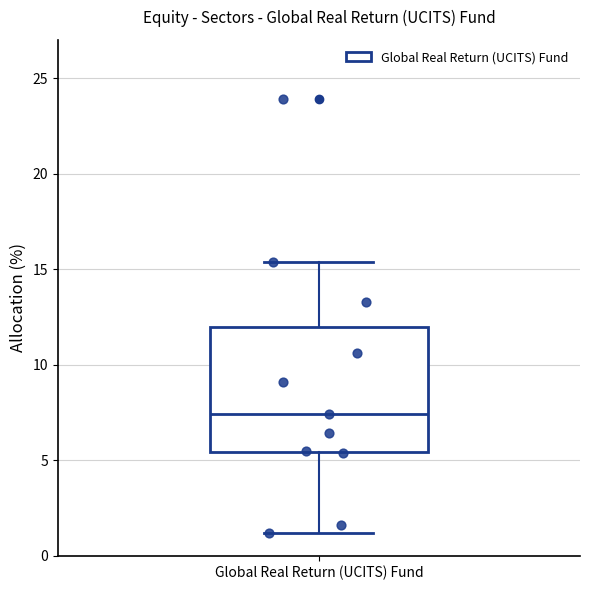

Read this box plot against the y-axis: the position of the median line, the range covered by the box, and the ends of both whiskers. The values are not printed on the chart, so give them approximately, as read against the axis.

median 7.5, box 5.5 to 12.0, whiskers 1.0 to 15.5